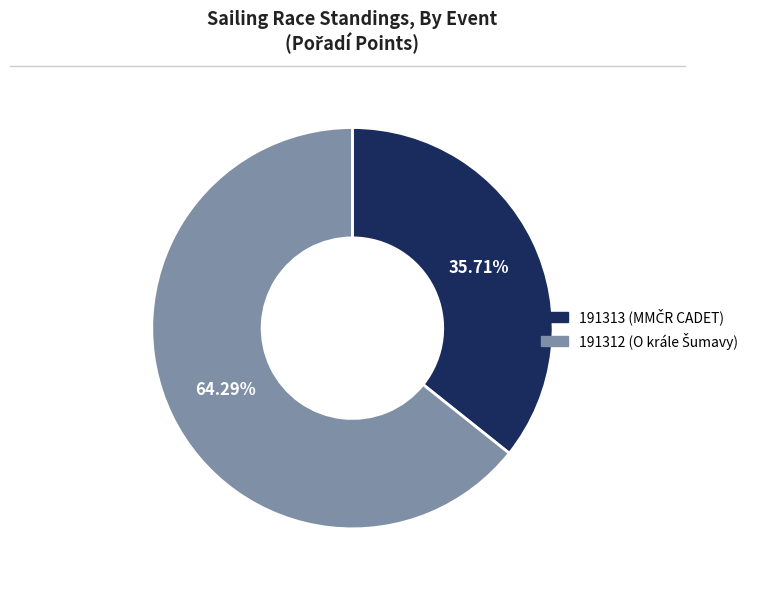

Approximately how many times larger is the value at 191312 compared to 191313?

1.8